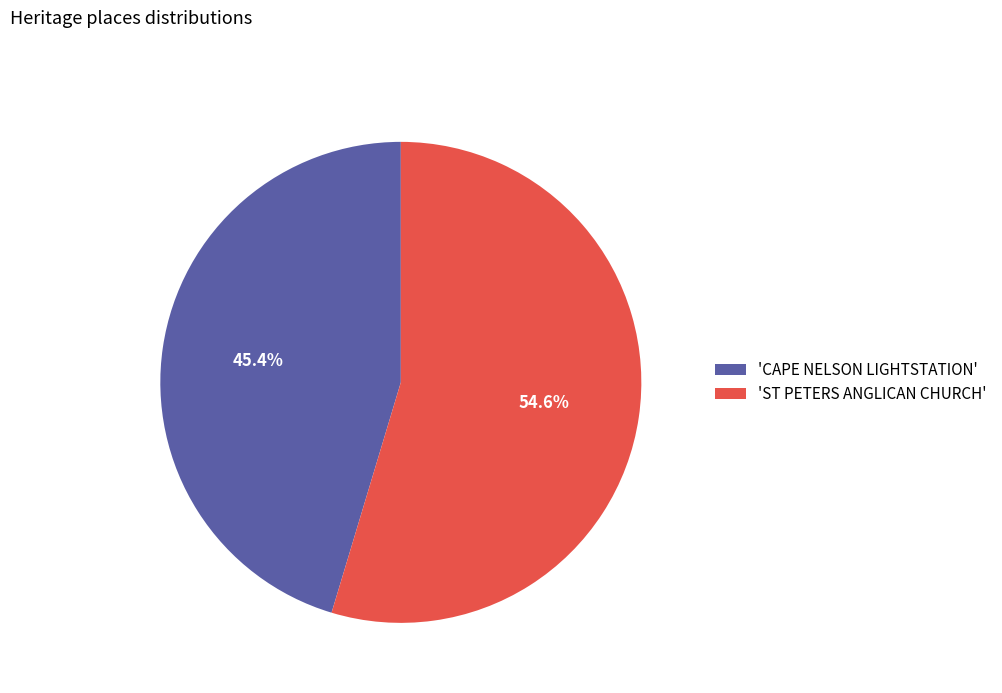

Count the number of slices in the pie.

2